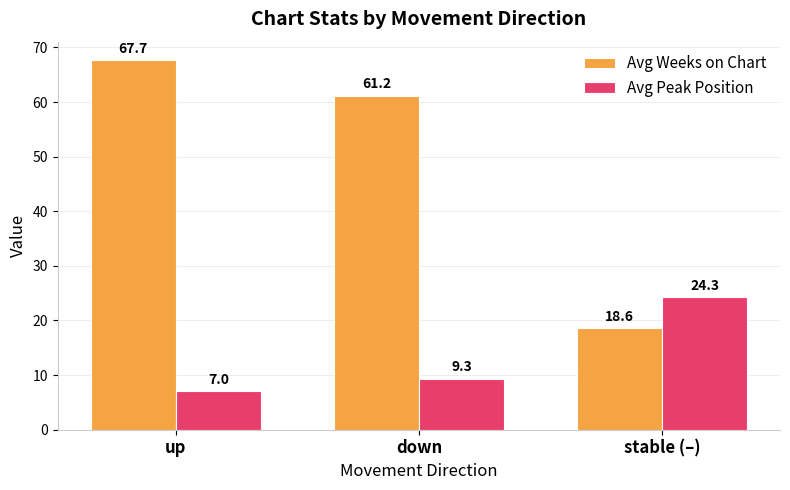

Which series has the widest spread of values?

Avg Weeks on Chart